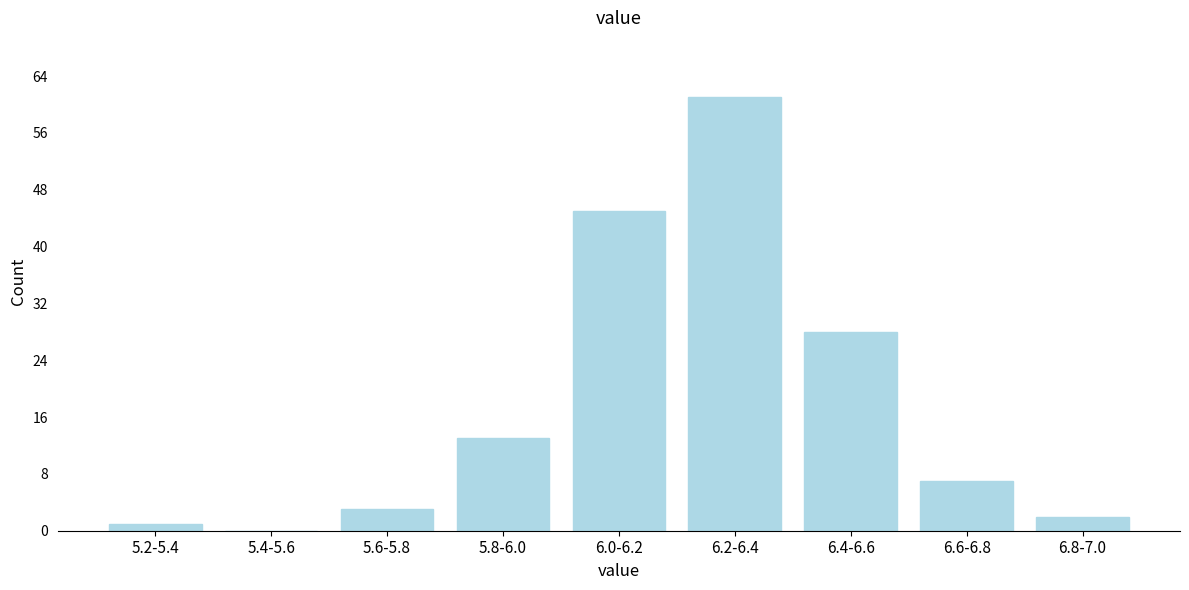

Reading left to right, list all the values displayed in this chart.

5.2-5.4=1	5.4-5.6=0	5.6-5.8=3	5.8-6.0=13	6.0-6.2=45	6.2-6.4=61	6.4-6.6=28	6.6-6.8=7	6.8-7.0=2